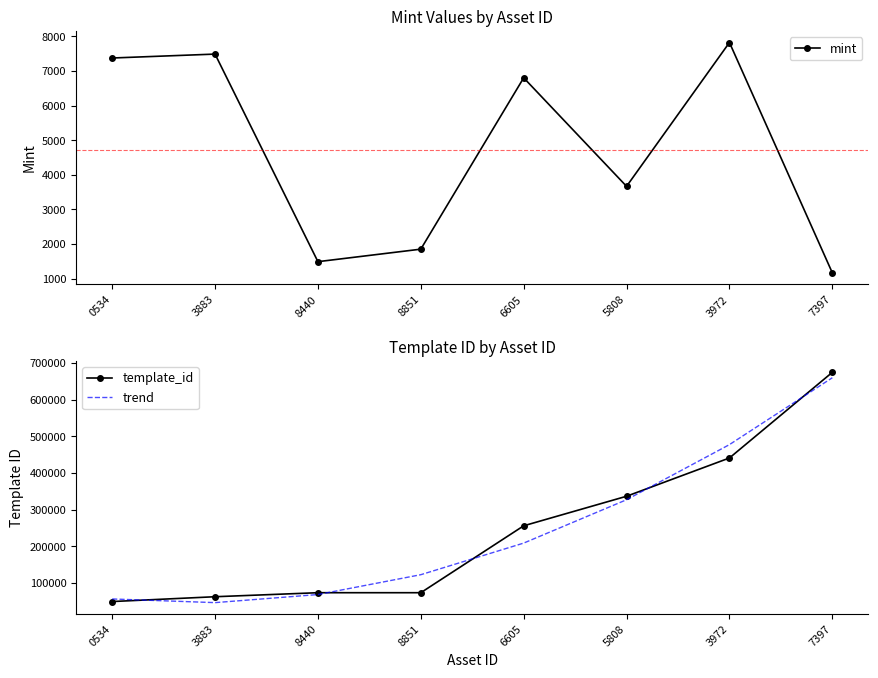

Which series has the largest range (max minus min)?

template_id